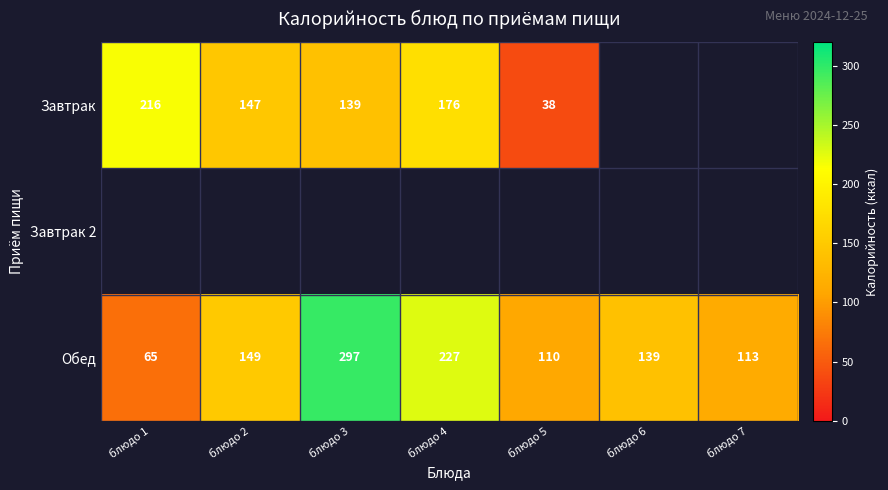

Which category has the highest value in the Обед series?

блюдо 3